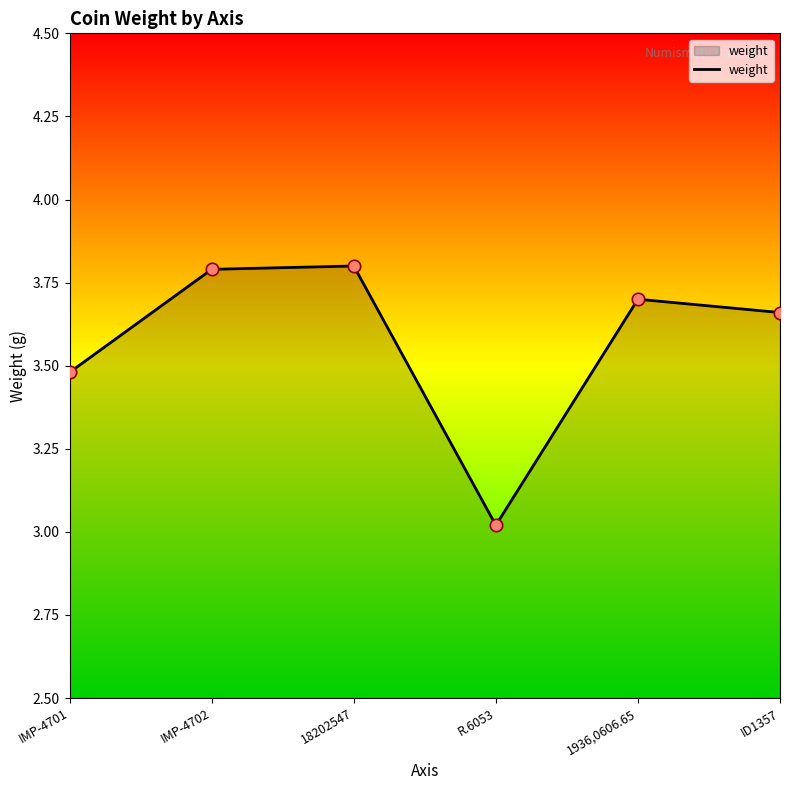

What is the ratio of the value at R.6053 to the value at IMP-4702?

0.8